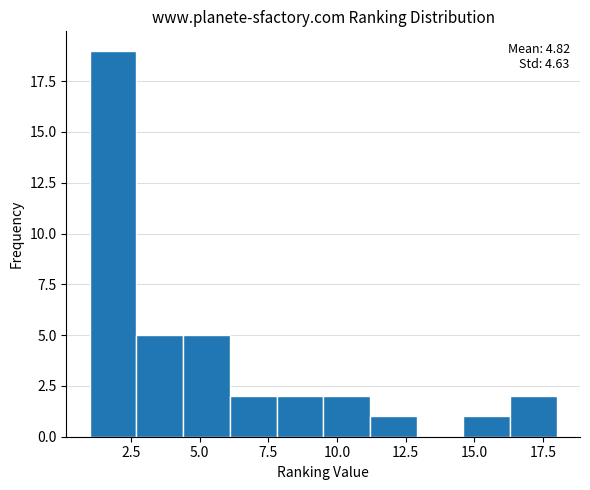

Read against the x-axis, roughly where is the centre of the tallest bar?

2.0